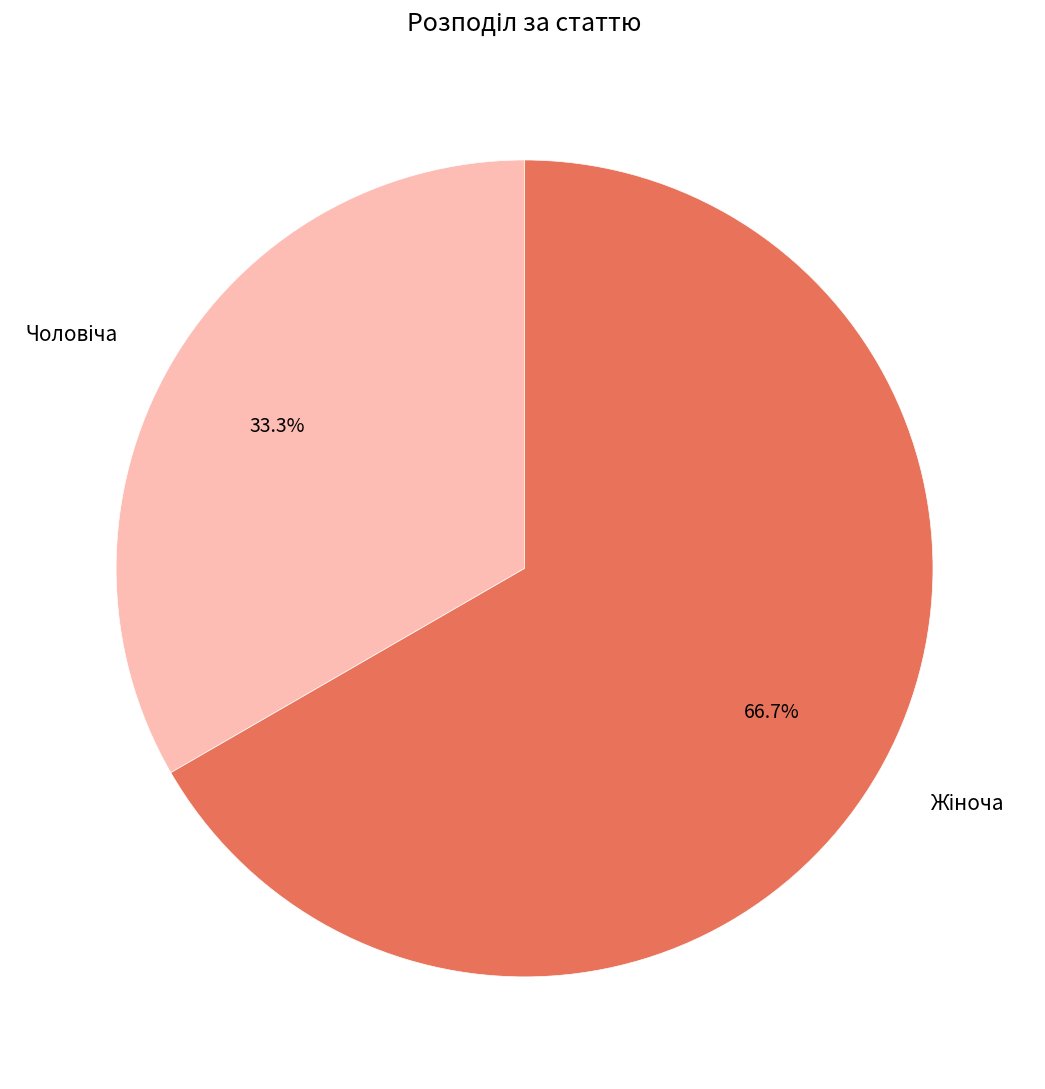

Does any single category account for the majority?

Yes